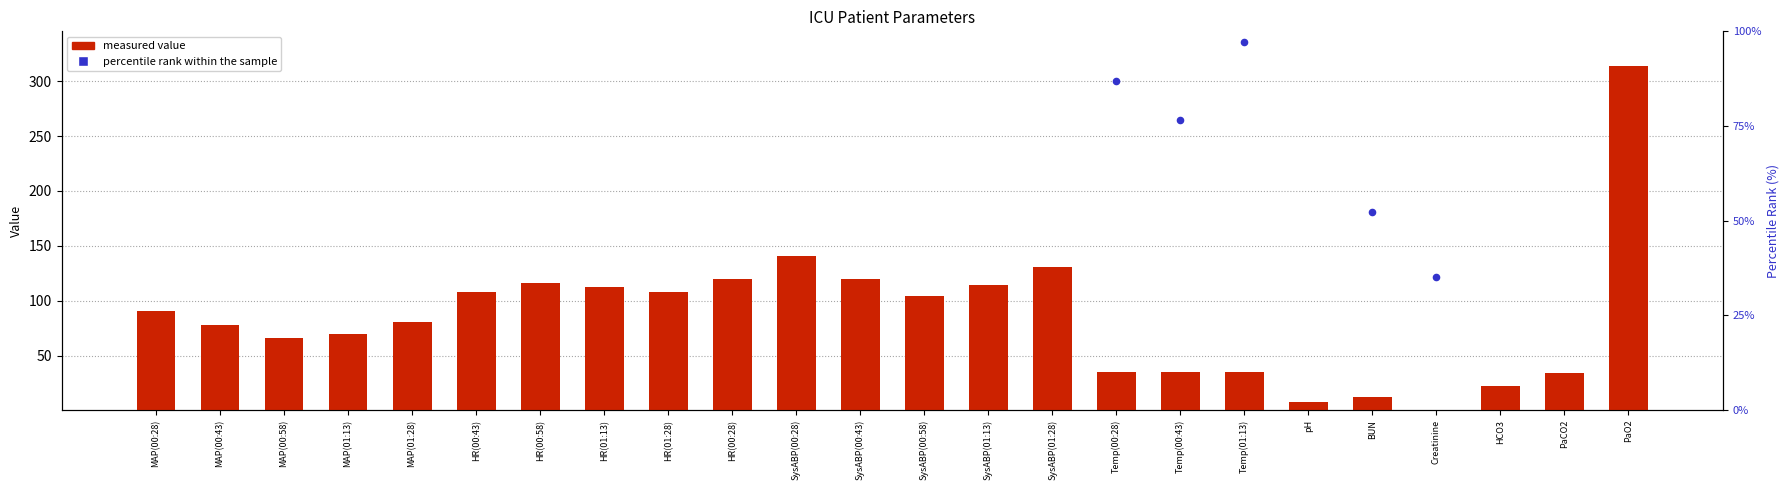

Which series contains the lowest Y value?

measured value